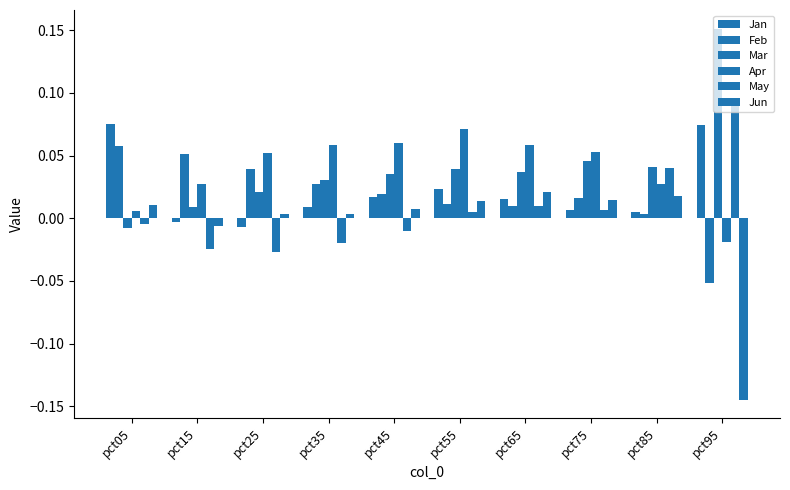

Are the bars horizontal?

No